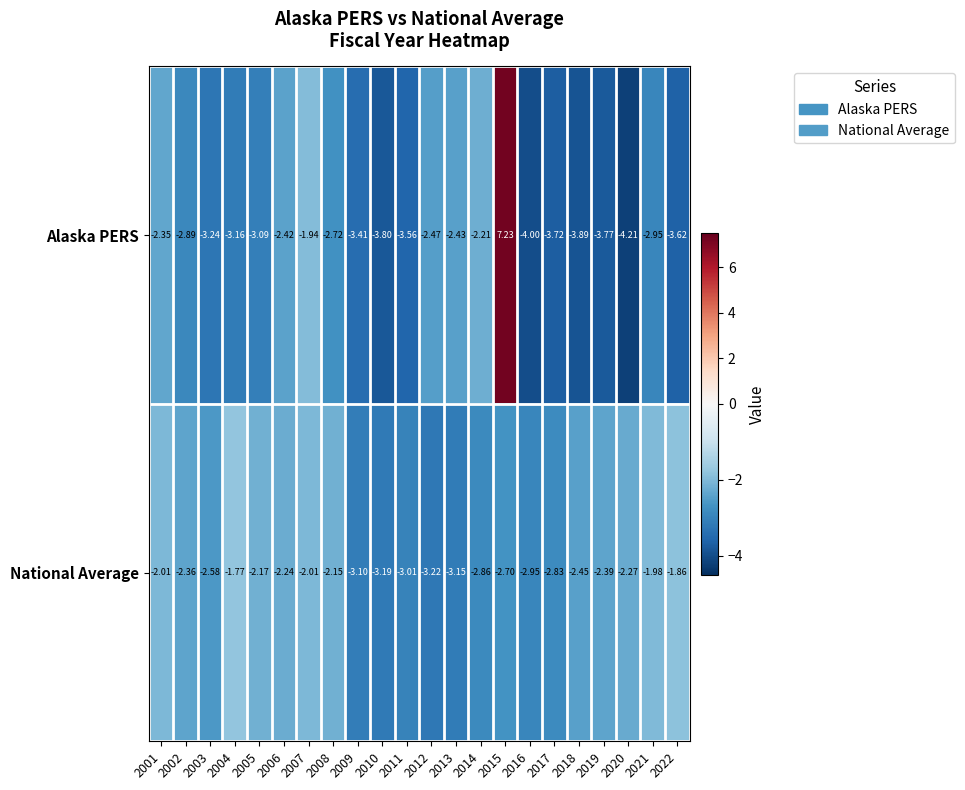

Is the value of National Average at 2007 greater than the value of Alaska PERS at 2012?

Yes